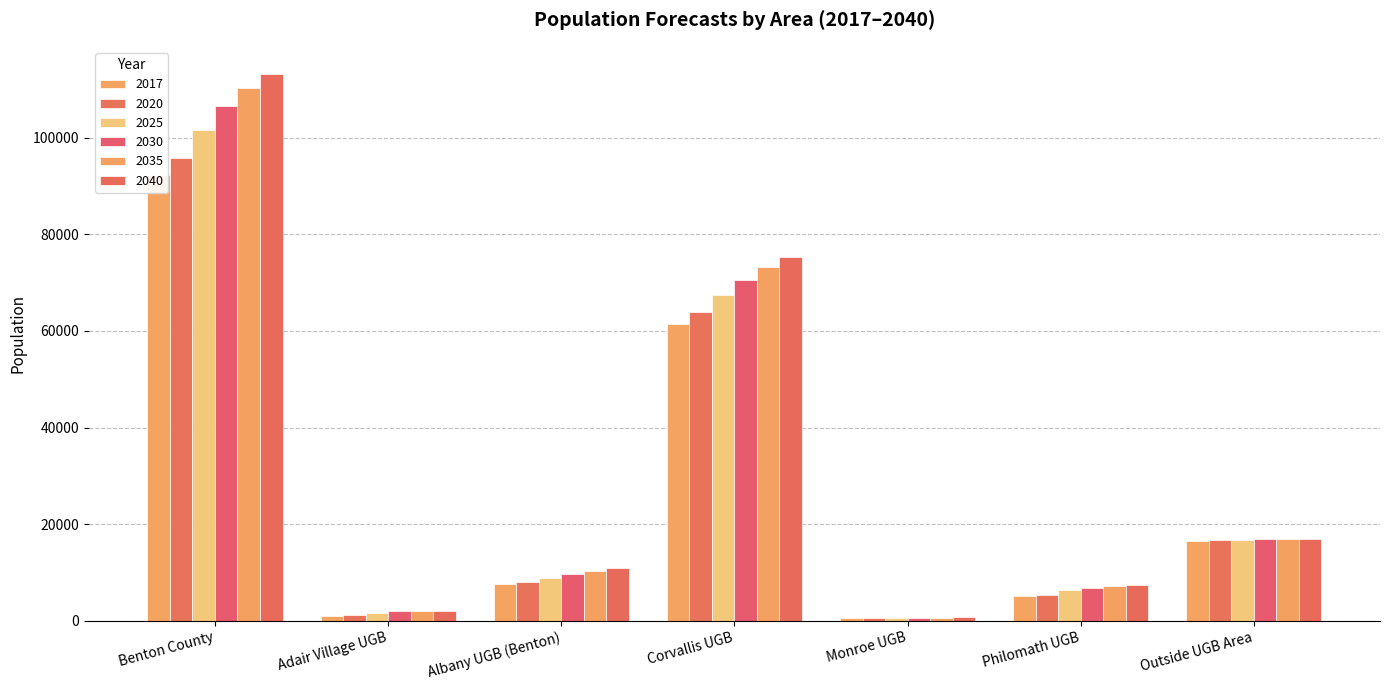

What is the total value across all series at Benton County?

619677.8